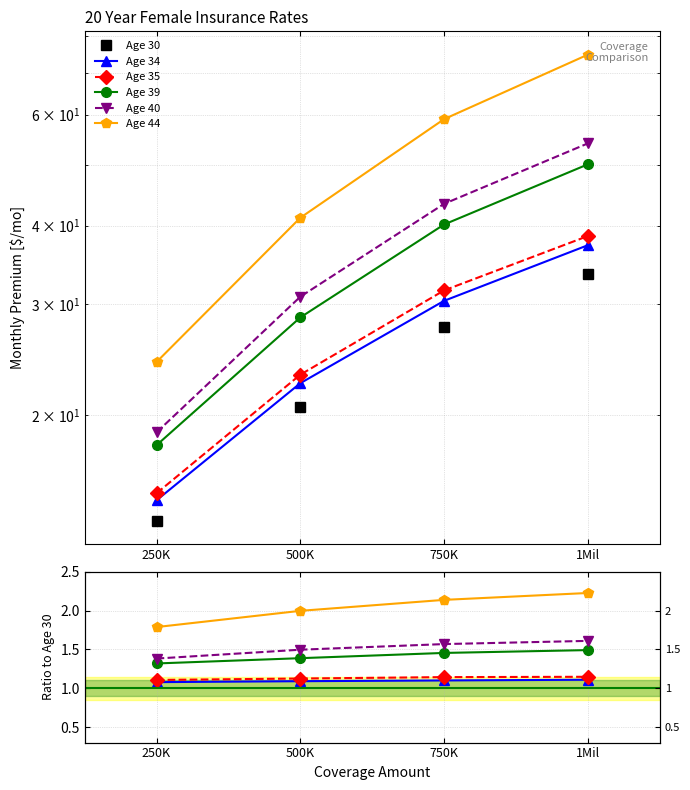

What is the label of the 4th point from the right?

250K